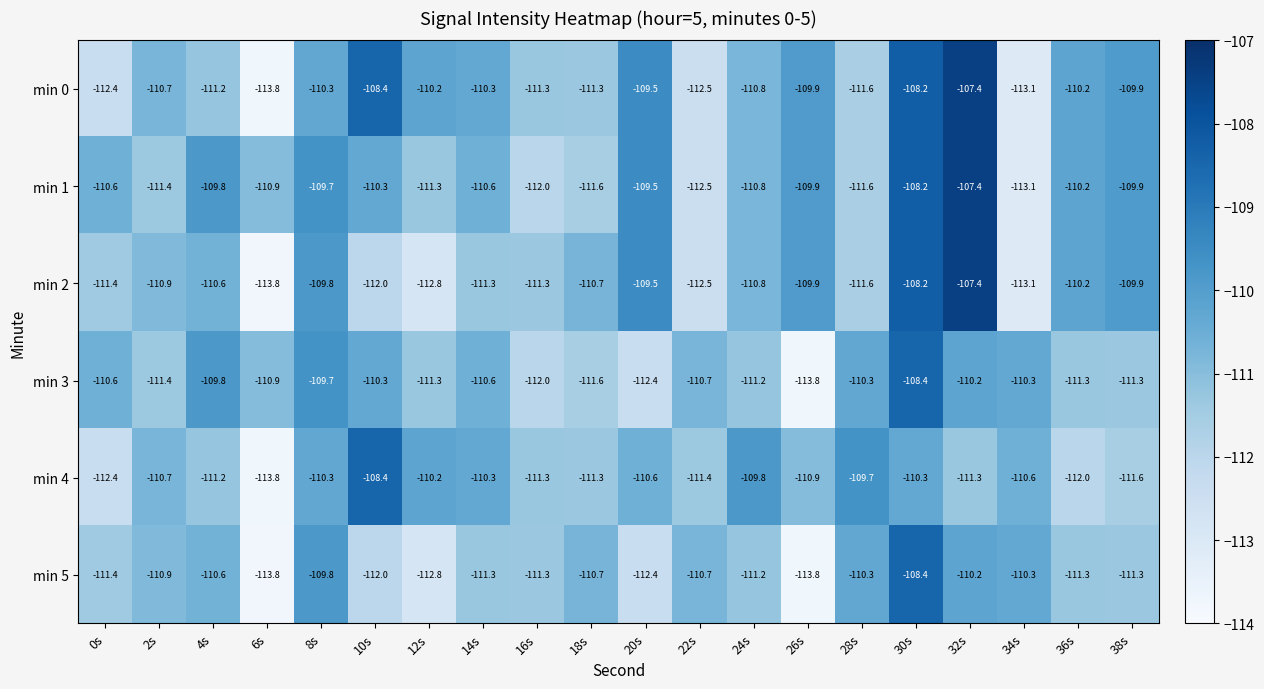

Is it true that min 2 equals -144.3 at 32s?

False